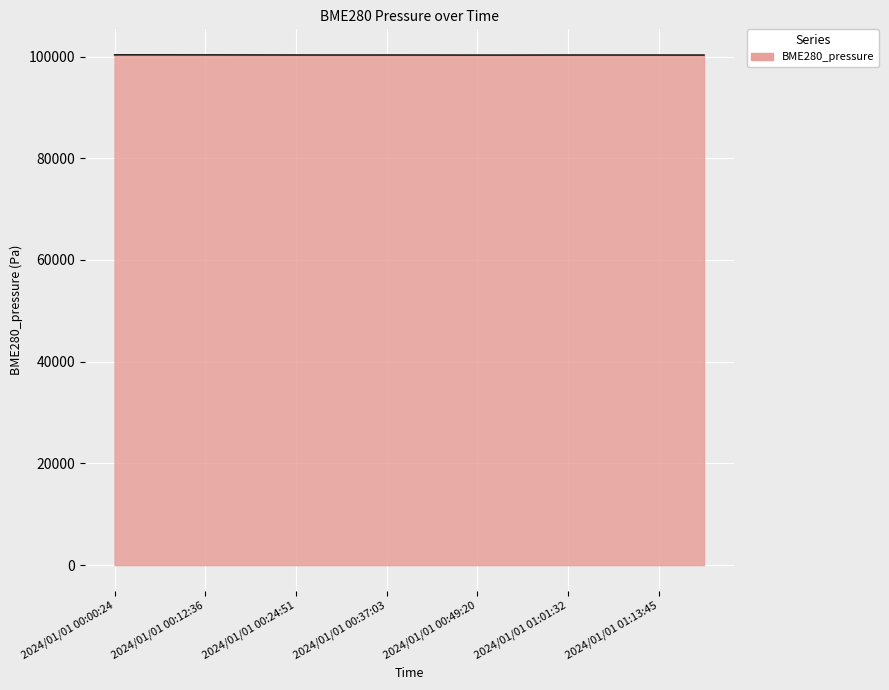

What is the maximum value shown in the chart?

100327.6